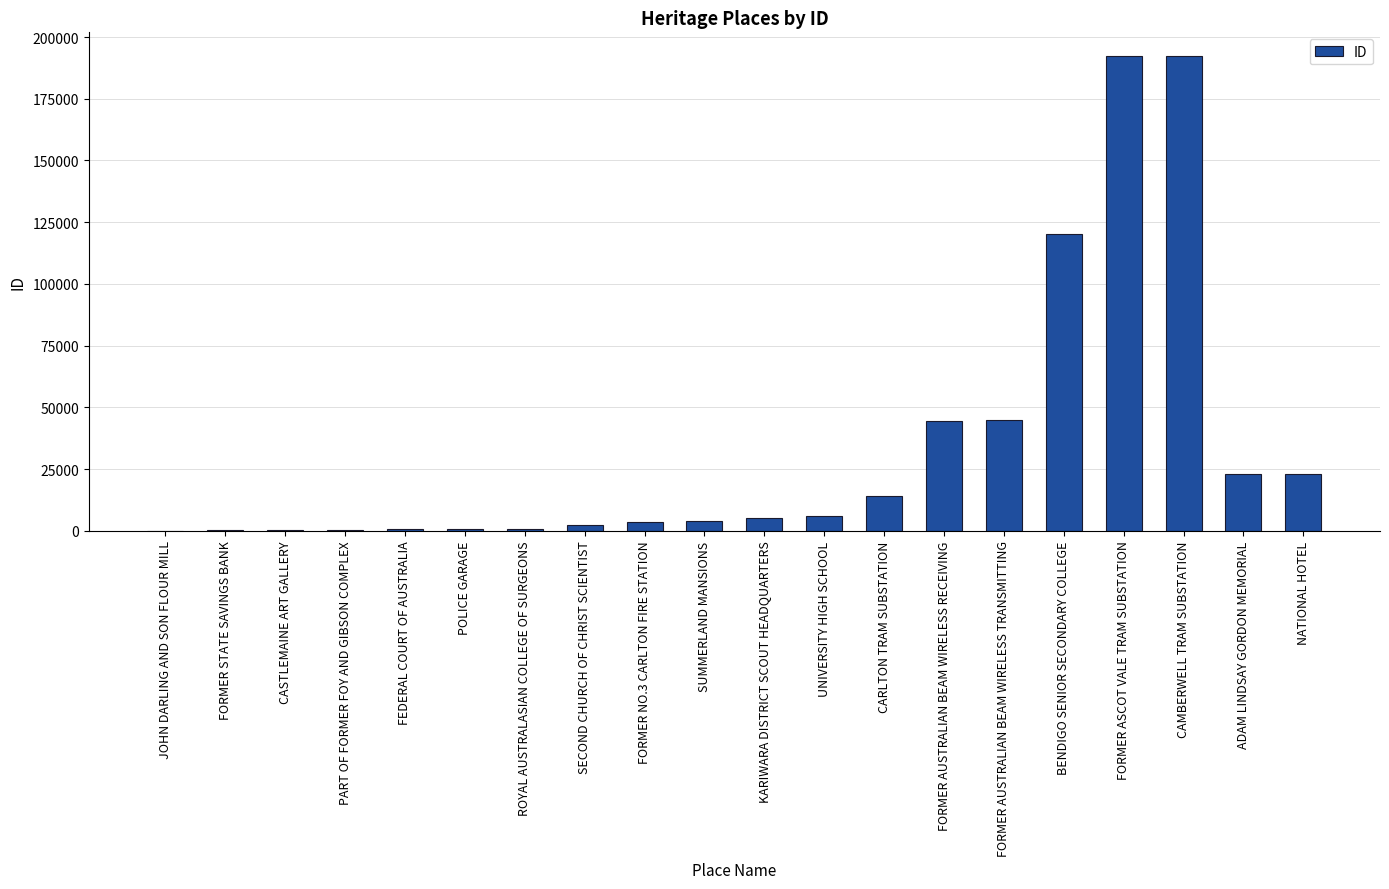

The value at UNIVERSITY HIGH SCHOOL is 5900. True or false?

True